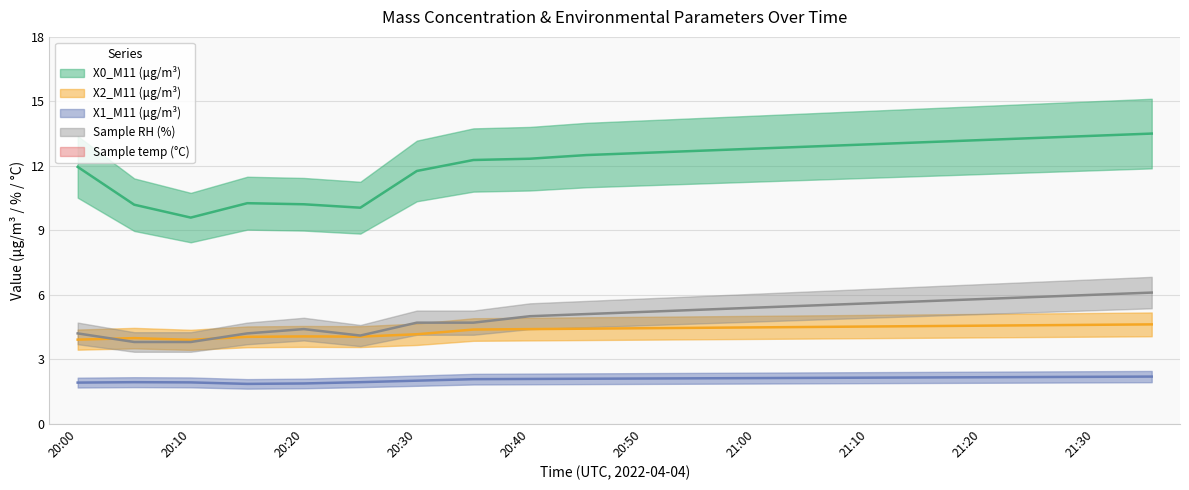

Which series has the largest total across all categories?

Sample temp (°C)